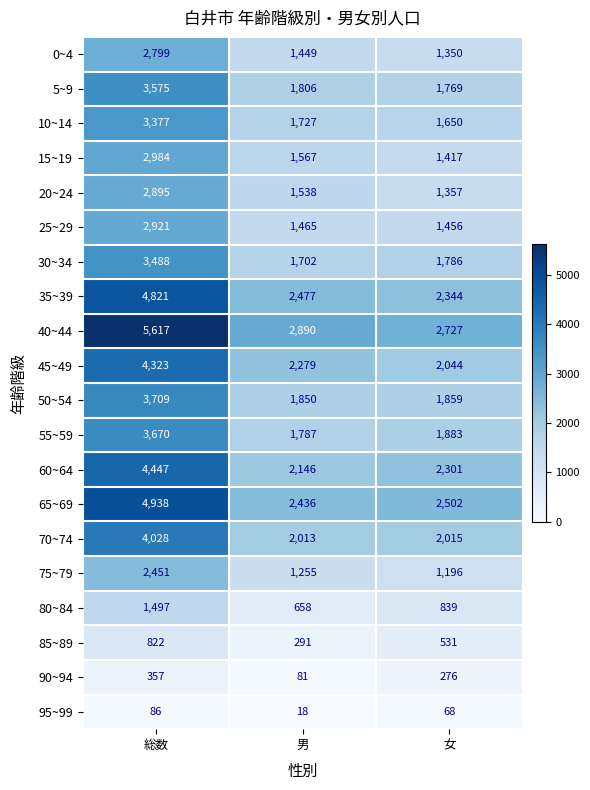

How many distinct data groups are displayed?

20